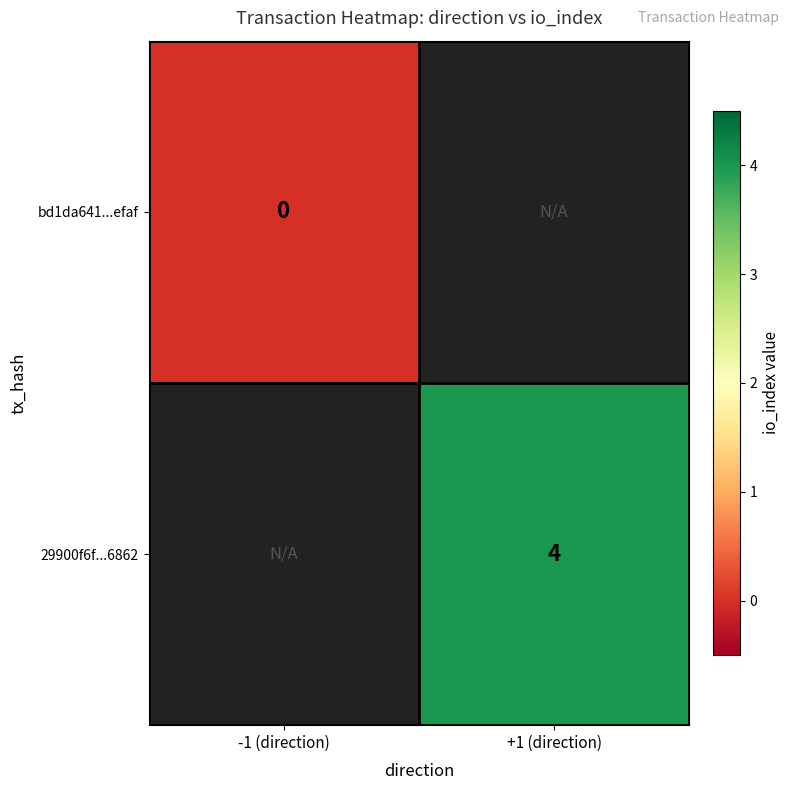

At which label does 29900f6f...6862 reach its minimum?

-1 (direction)